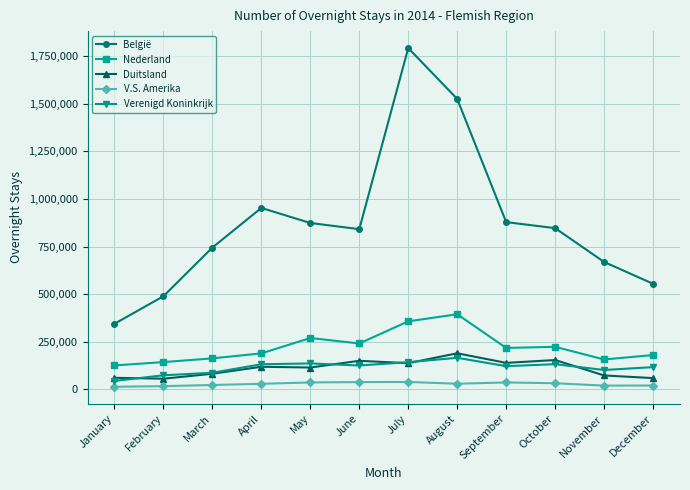

Which category has the highest value in the Verenigd Koninkrijk series?

August